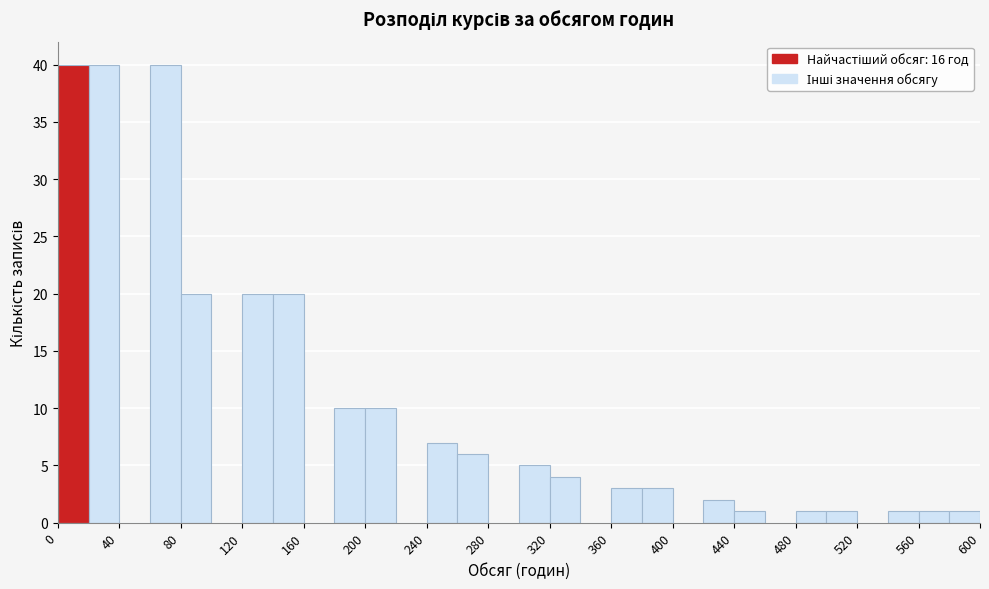

Reading left to right, transcribe this chart: for each bar, give the range it covers on the x-axis and its height. The values are not printed on the chart, so give them approximately, as read against the axis.

0 to 20: 40
20 to 40: 40
40 to 60: 0
60 to 80: 40
80 to 100: 20
100 to 120: 0
120 to 140: 20
140 to 160: 20
160 to 180: 0
180 to 200: 10
200 to 220: 10
220 to 240: 0
240 to 260: 7
260 to 280: 6
280 to 300: 0
300 to 320: 5
320 to 340: 4
340 to 360: 0
360 to 380: 3
380 to 400: 3
400 to 420: 0
420 to 440: 2
440 to 460: 1
460 to 480: 0
480 to 500: 1
500 to 520: 1
520 to 540: 0
540 to 560: 1
560 to 580: 1
580 to 600: 1